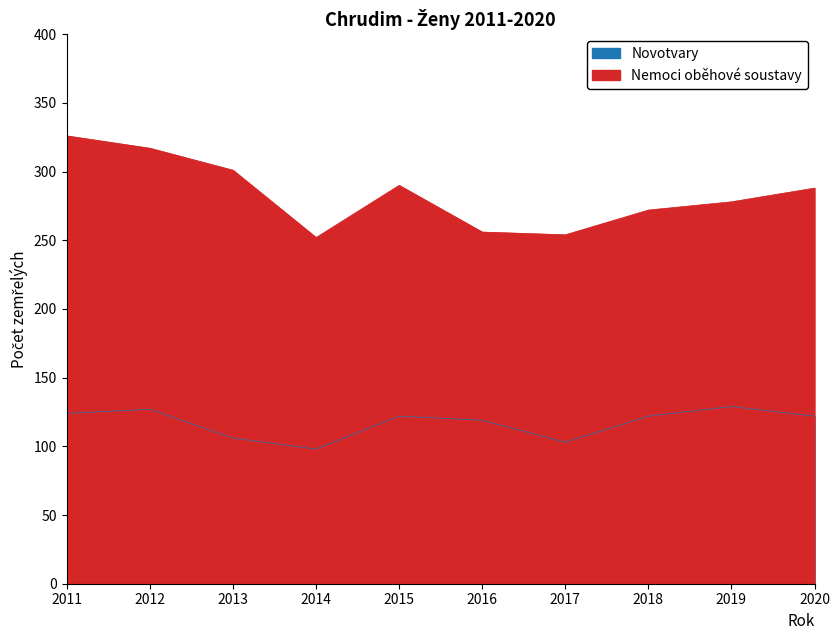

Reading left to right, transcribe all the data shown in this chart.

Novotvary: 124	127	106	98	122	119	103	122	129	122
Nemoci oběhové soustavy: 326	317	301	252	290	256	254	272	278	288